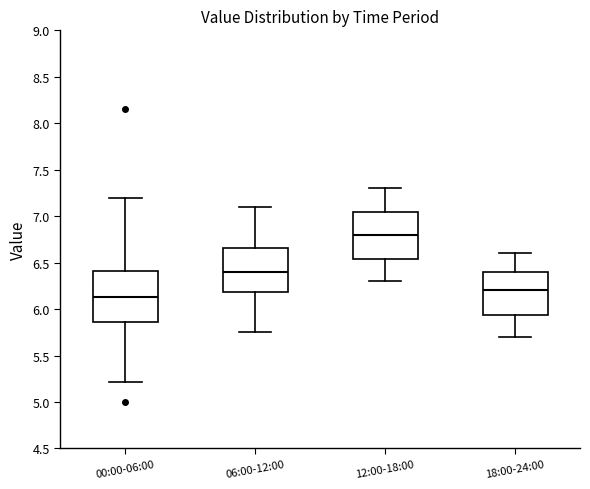

Which box has the lowest median line?

00:00-06:00